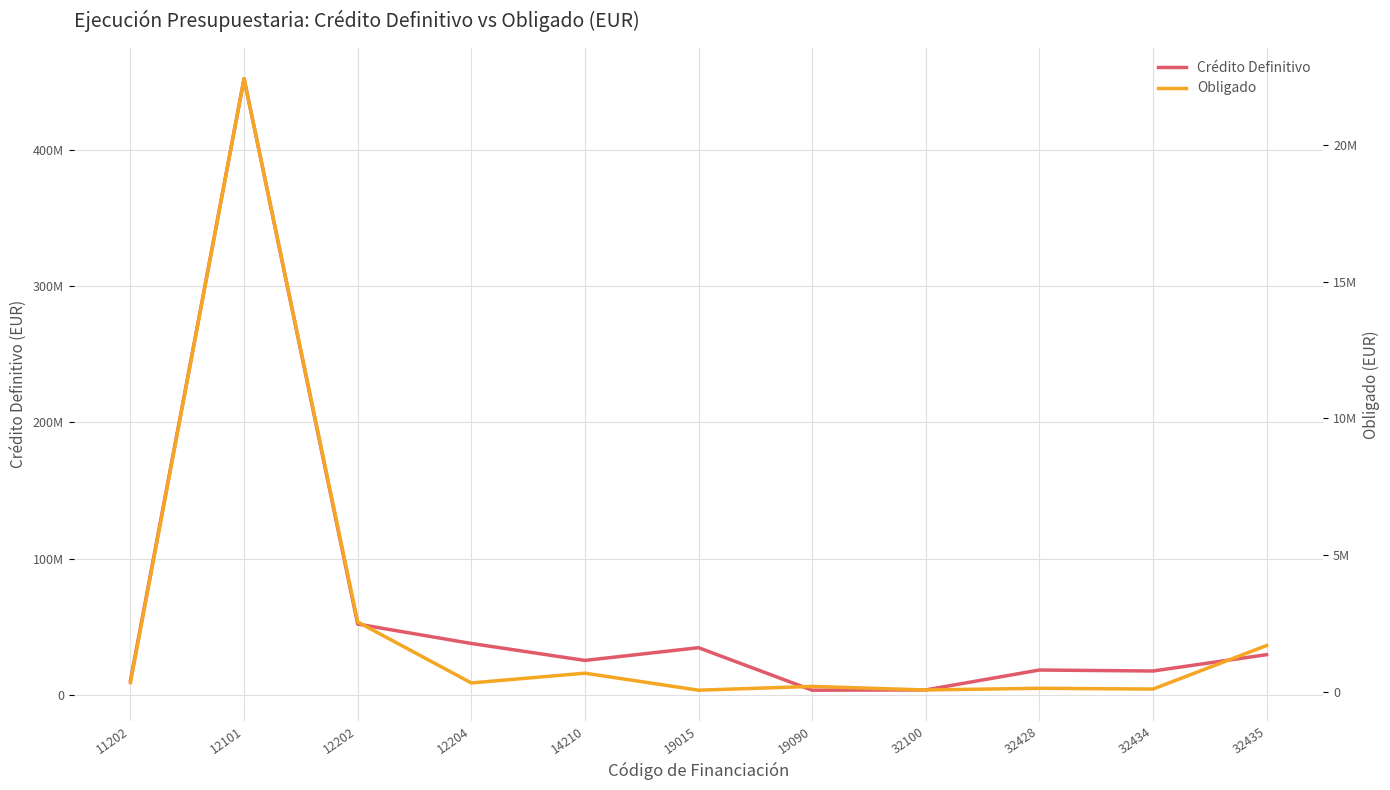

How many categories are shown in the chart?

11